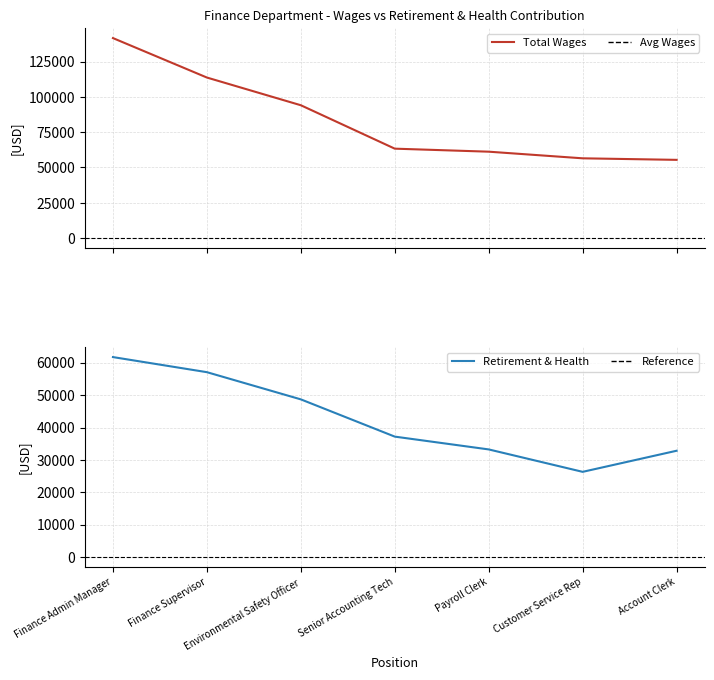

Reading left to right, transcribe all the data shown in this chart.

Total Wages: 141656	113713	94092	63339	61200	56502	55412
Total Retirement & Health Contribution: 61745	57087	48692	37192	33239	26318	32831